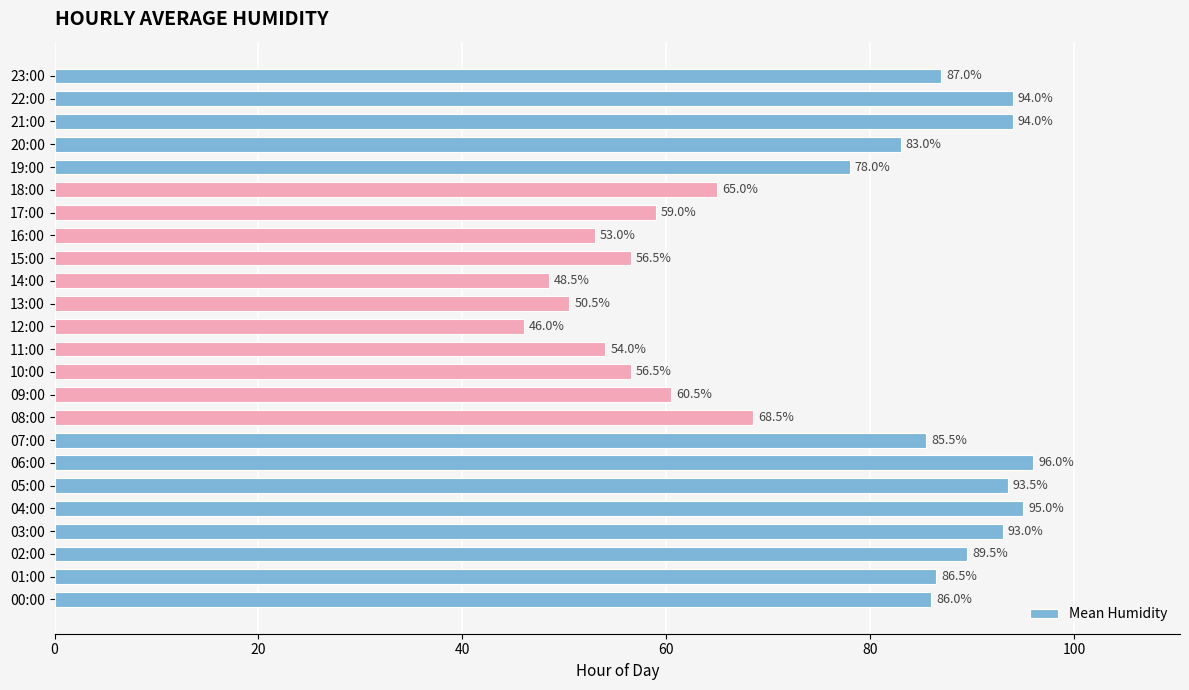

What is the average value?

74.1